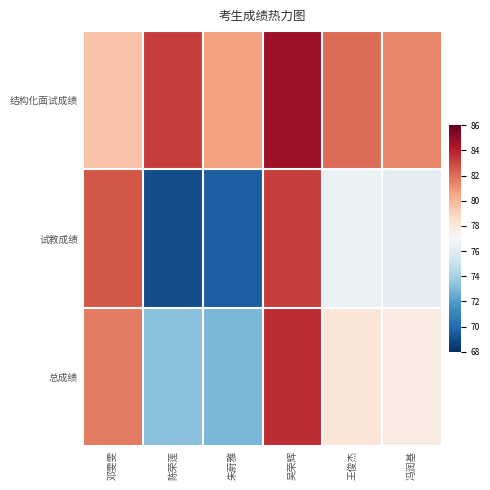

What is the difference between the highest and lowest values at 冯润基?

5.2